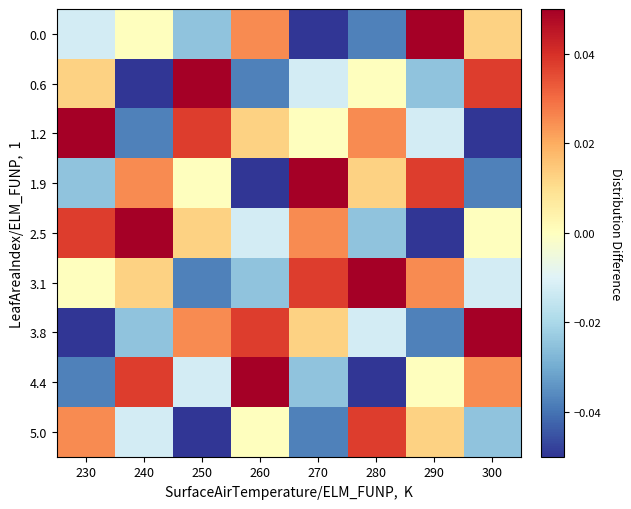

At 240, list the series in order from smallest to largest.

0.6, 1.2, 3.8, 5.0, 0.0, 3.1, 1.9, 4.4, 2.5